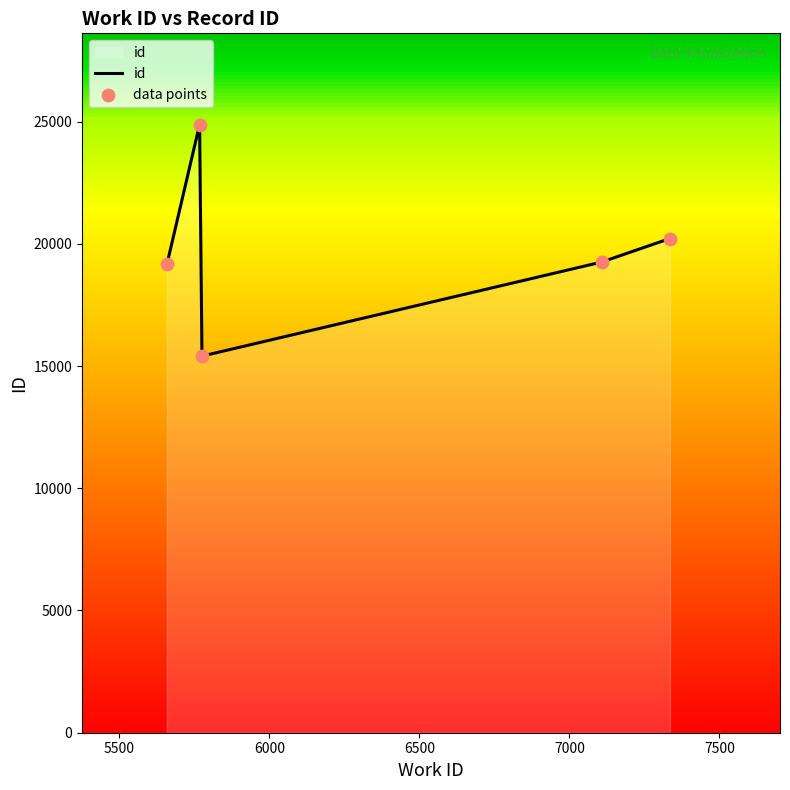

What is the minimum value shown in the chart?

15405